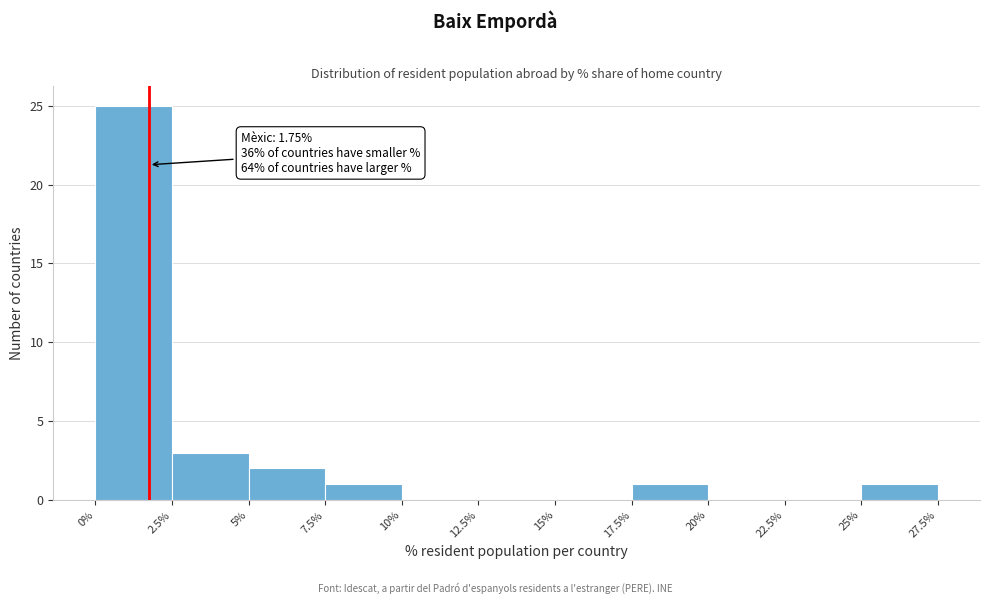

Over which range of the x-axis is the bar tallest?

0% to 2.5%